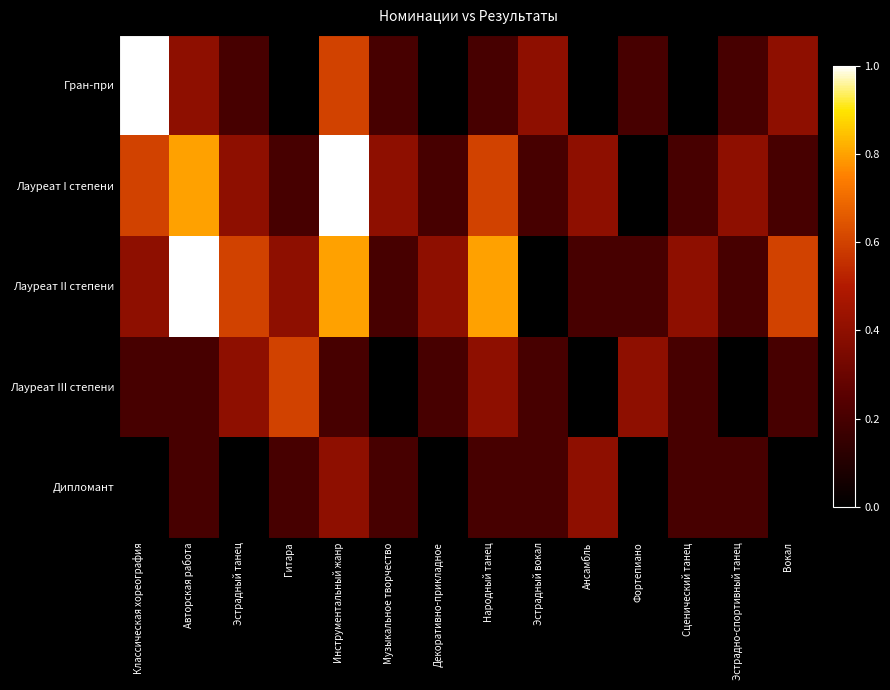

Which series has the largest total across all categories?

Лауреат II степени